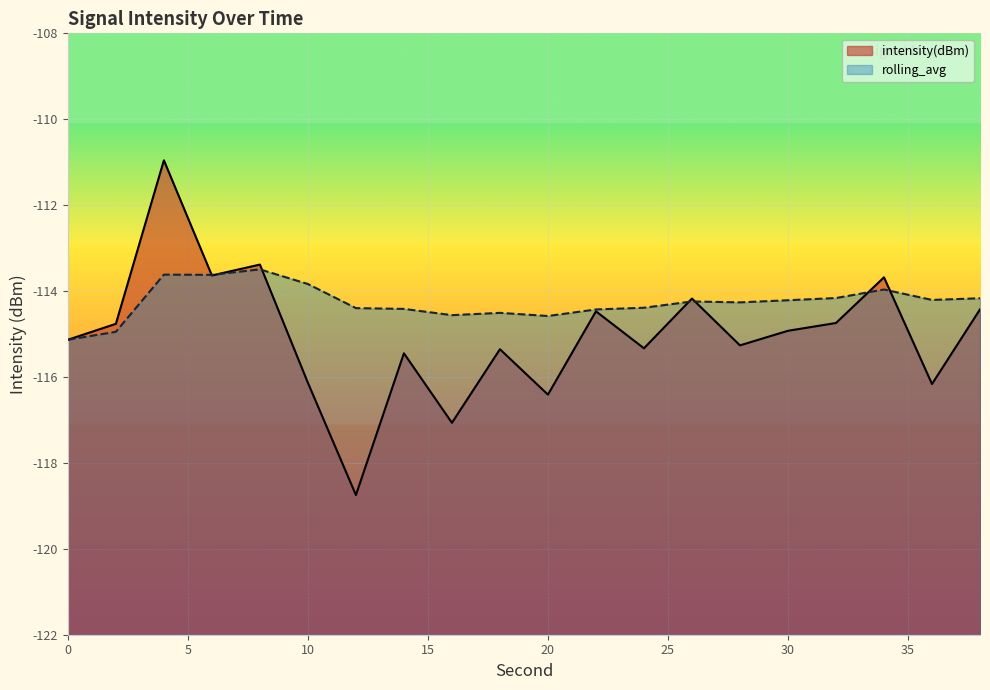

Rank the series by their average value, from highest to lowest.

rolling_avg, intensity(dBm)